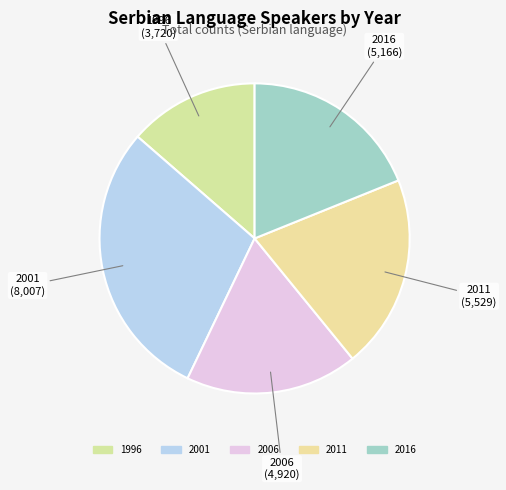

The 2016 slice represents 19% of the pie. True or false?

True